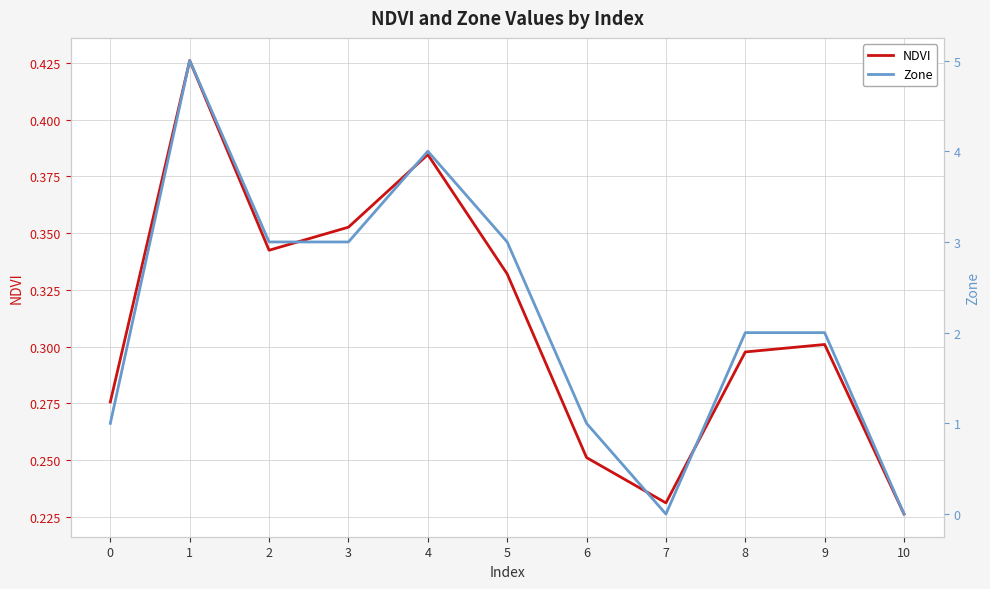

What is the value of the Zone point at the 7th from the left?

1.0